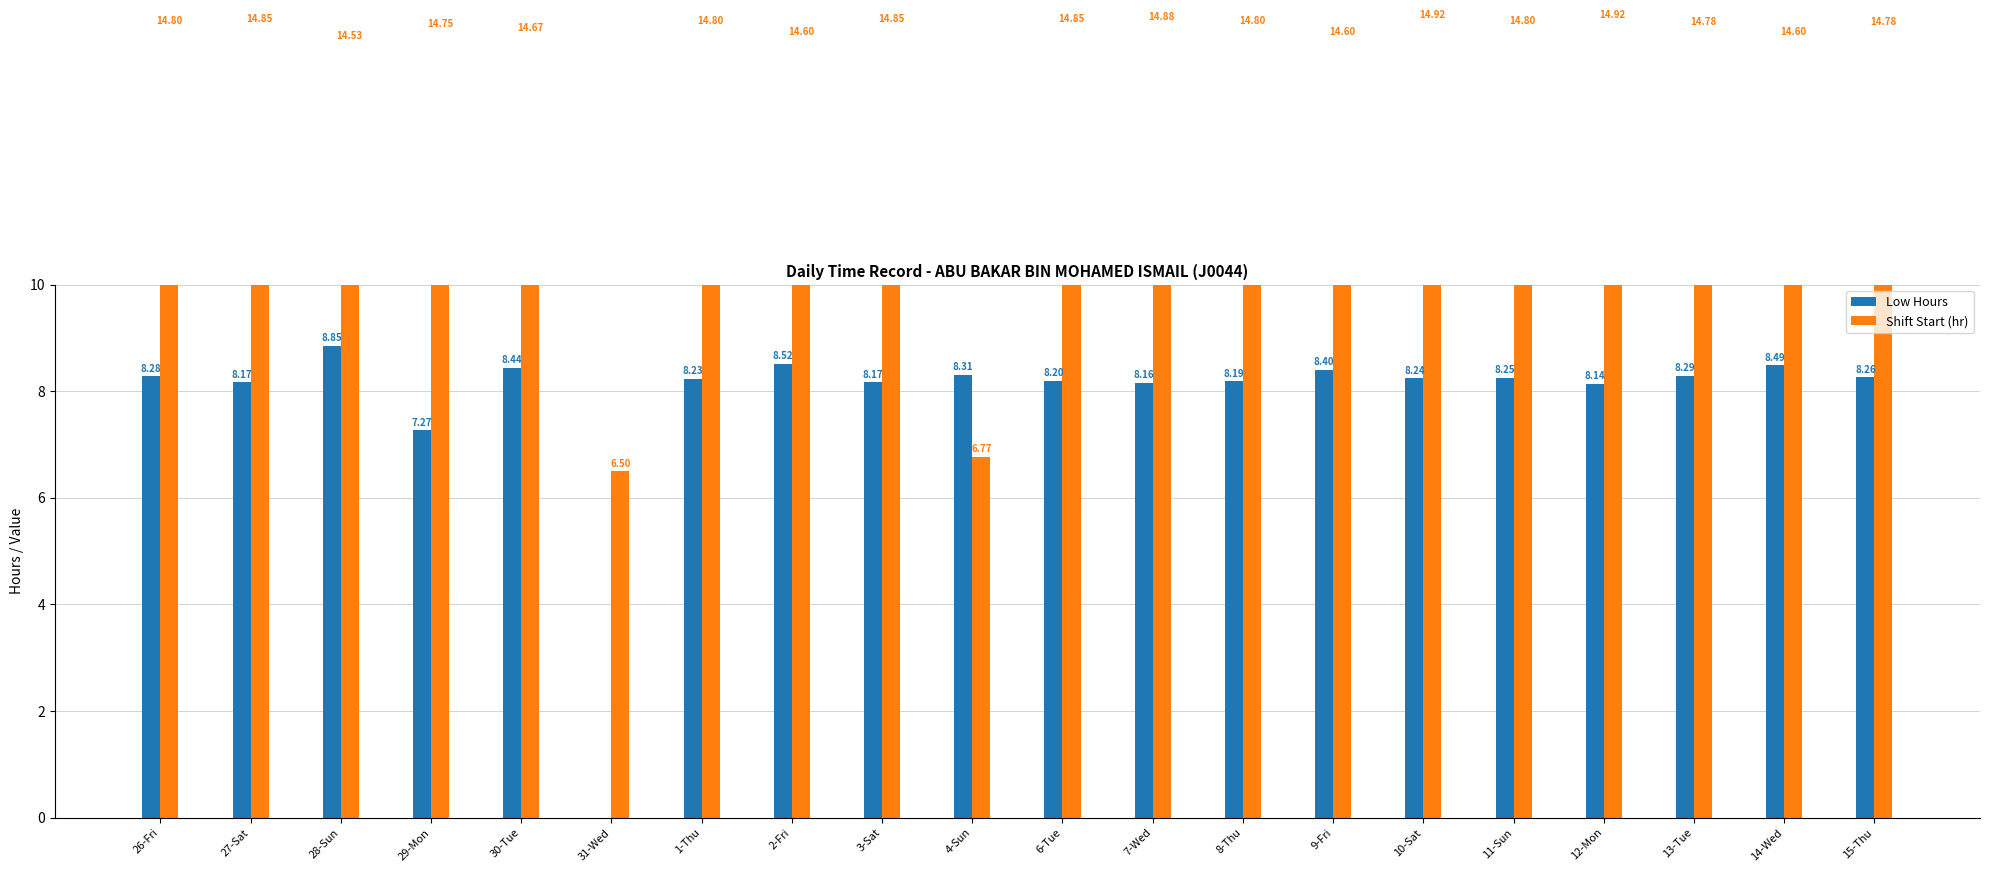

What is the sum of all Shift Start (hr) values?

279.1